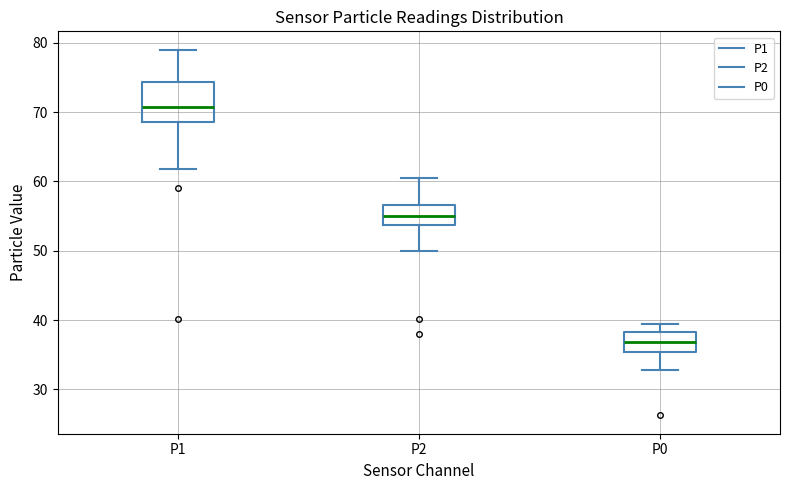

Reading left to right, transcribe this box plot: for each box, give where its median line is, the range the box spans, and where its two whiskers end, as read against the y-axis. The values are not printed on the chart, so give them approximately, as read against the axis.

P1: median 71, box 69 to 74, whiskers 62 to 79
P2: median 55, box 54 to 57, whiskers 50 to 60
P0: median 37, box 35 to 38, whiskers 33 to 39